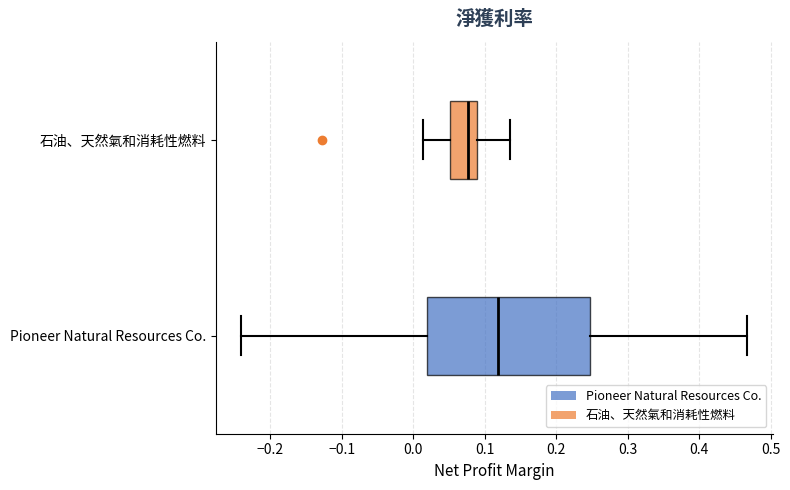

Reading bottom to top, transcribe this box plot: for each box, give where its median line is, the range the box spans, and where its two whiskers end, as read against the x-axis. The values are not printed on the chart, so give them approximately, as read against the axis.

Pioneer Natural Resources Co.: median 0.12, box 0.02 to 0.25, whiskers -0.24 to 0.47
石油、天然氣和消耗性燃料: median 0.08, box 0.05 to 0.09, whiskers 0.01 to 0.14